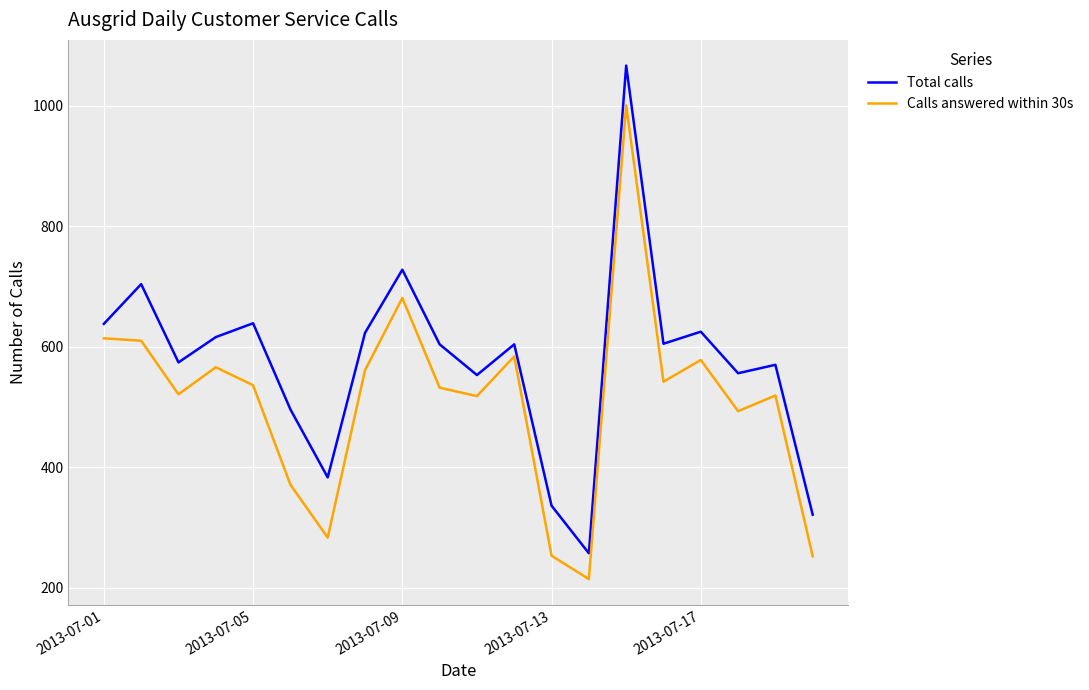

Rank the series by their maximum value, from lowest to highest.

Calls answered within 30s, Total calls